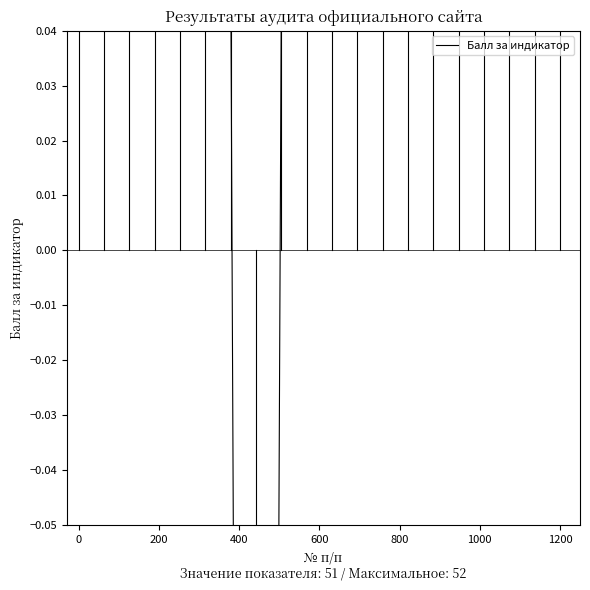

The chart shows a value of 0.1 at 10. True or false?

False